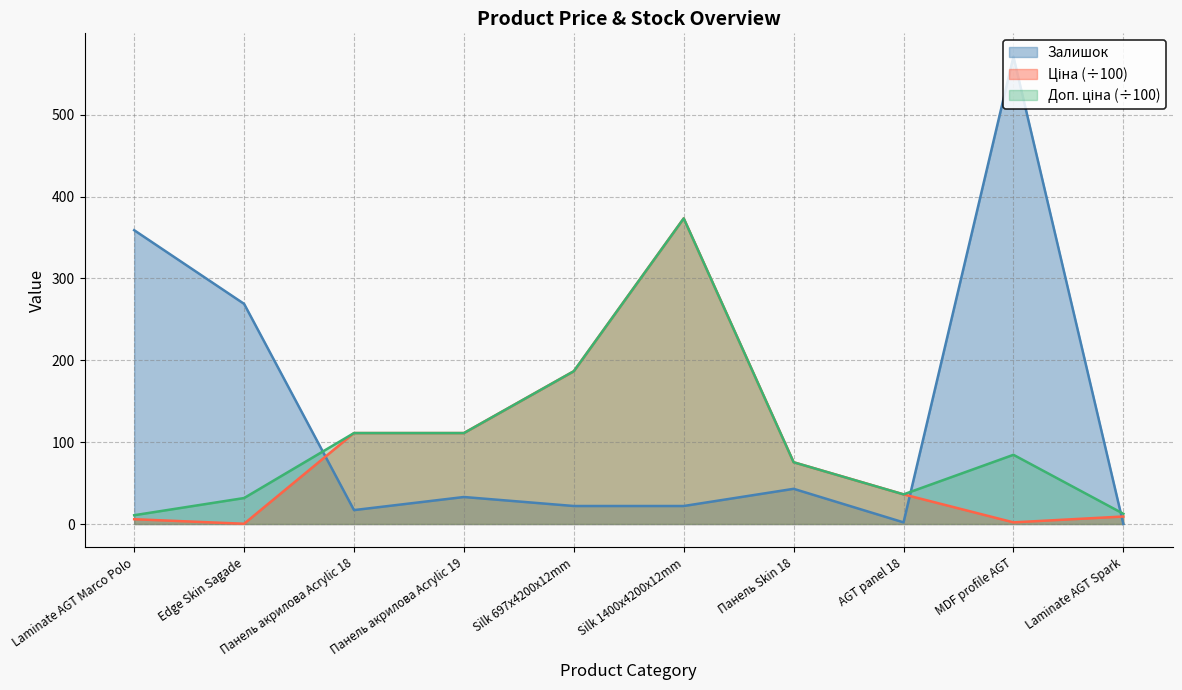

How many data points does each series have?

10